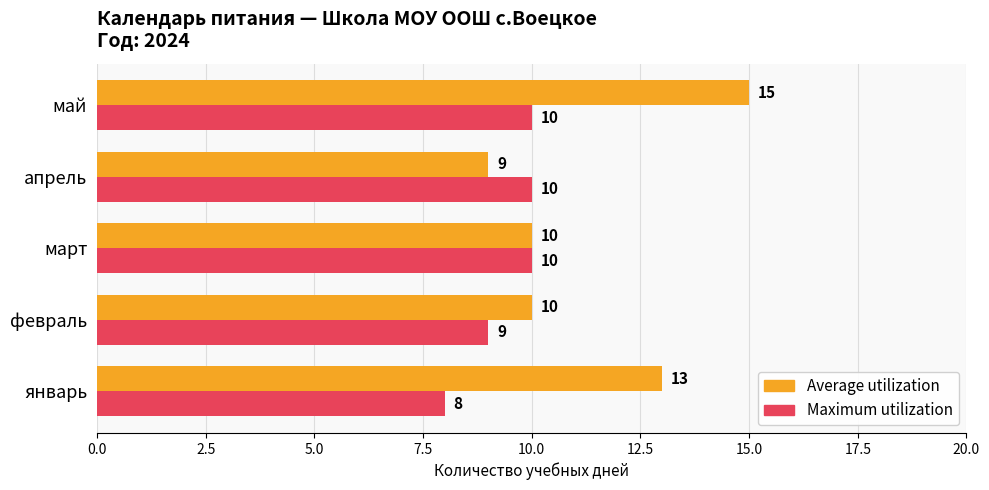

What is the sum of all Maximum utilization values?

47